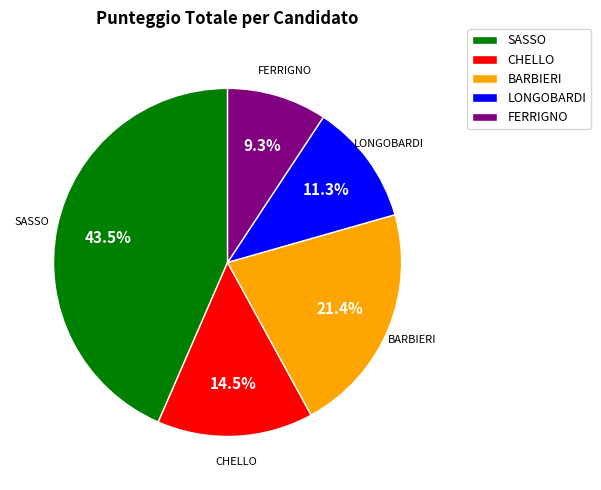

Does CHELLO represent more than half of the total?

No